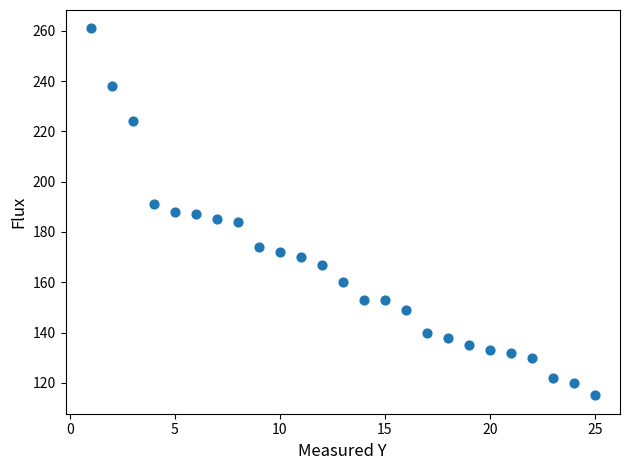

What is the range of X values (max minus min)?

24